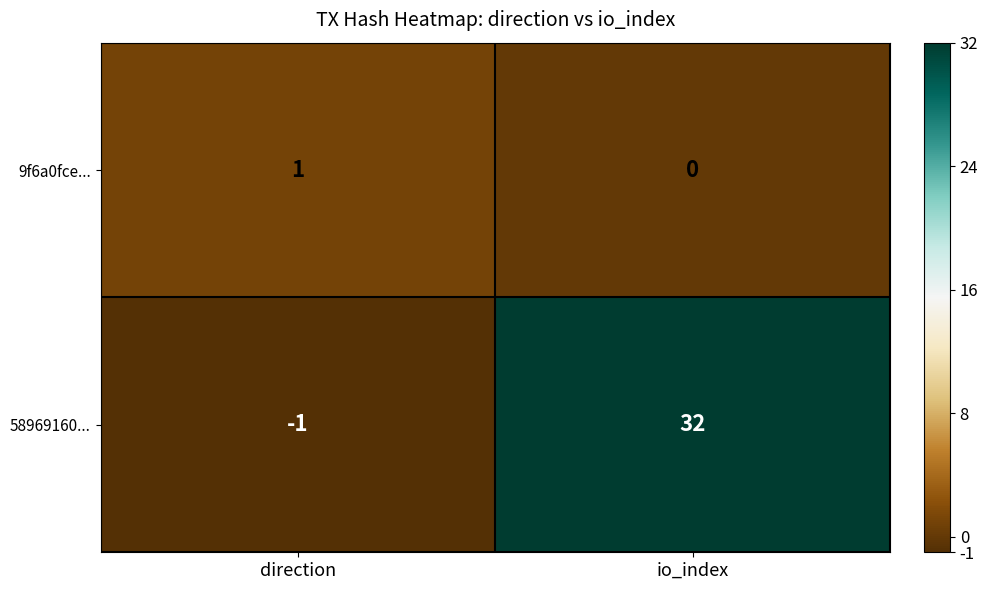

Rank the series by their maximum value, from highest to lowest.

58969160..., 9f6a0fce...